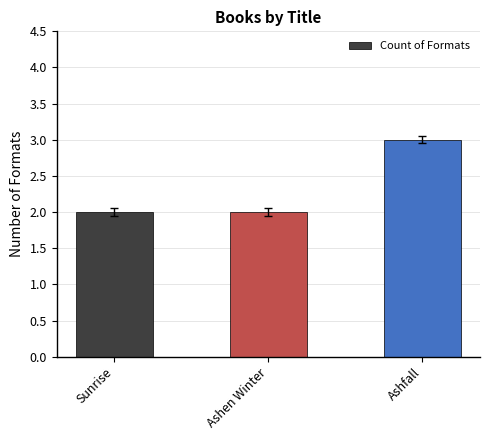

What position from the right is Sunrise?

3